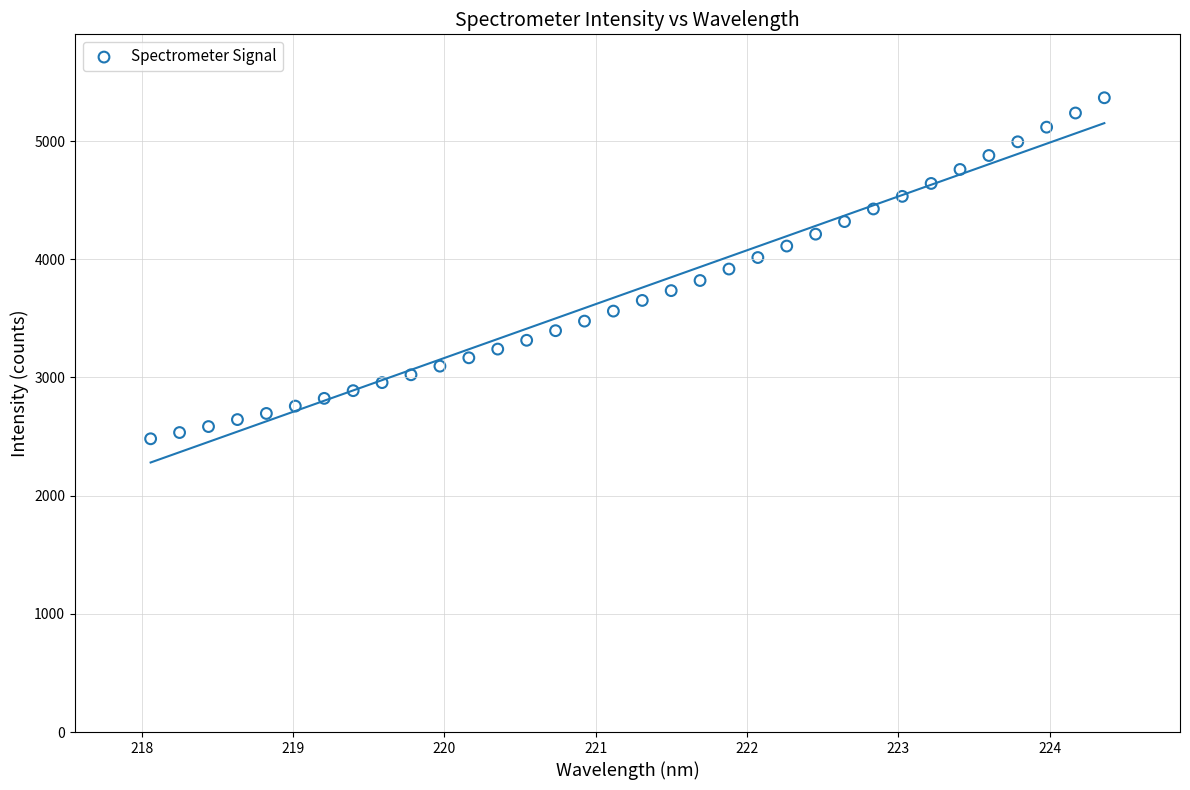

What is the range of Y values (max minus min)?

2885.7